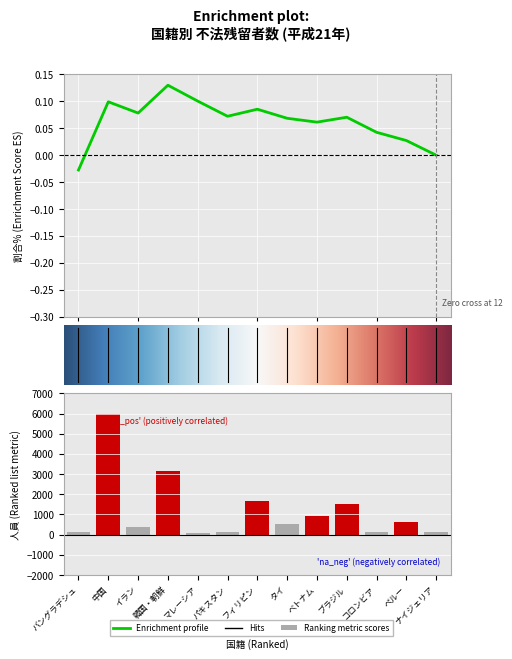

At which label does the data first exceed 545?

中国